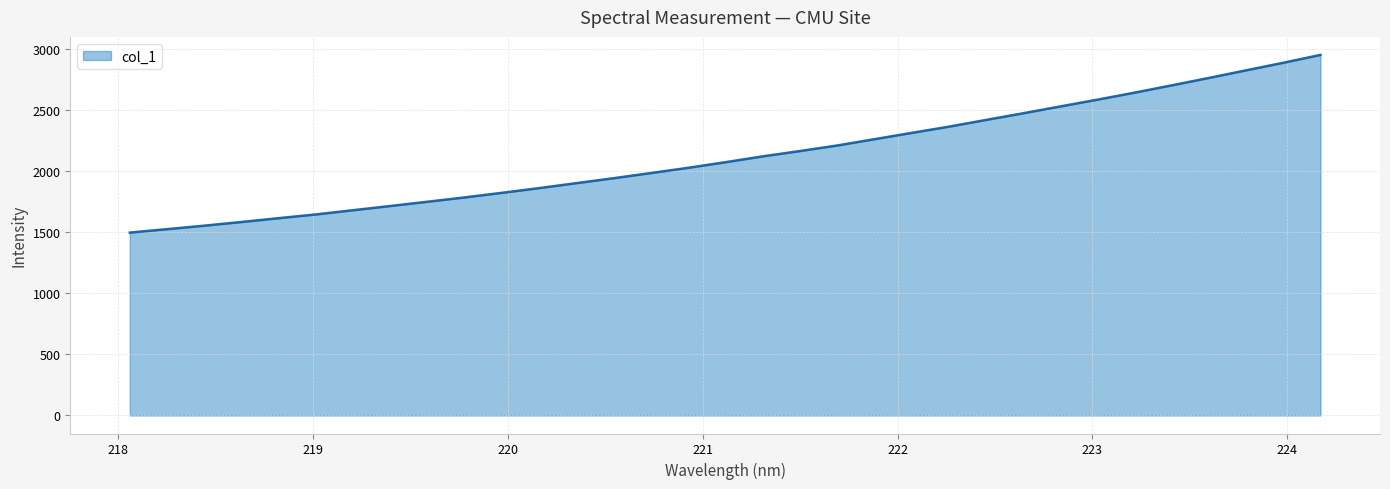

What is the difference between the maximum and minimum values?

1456.2